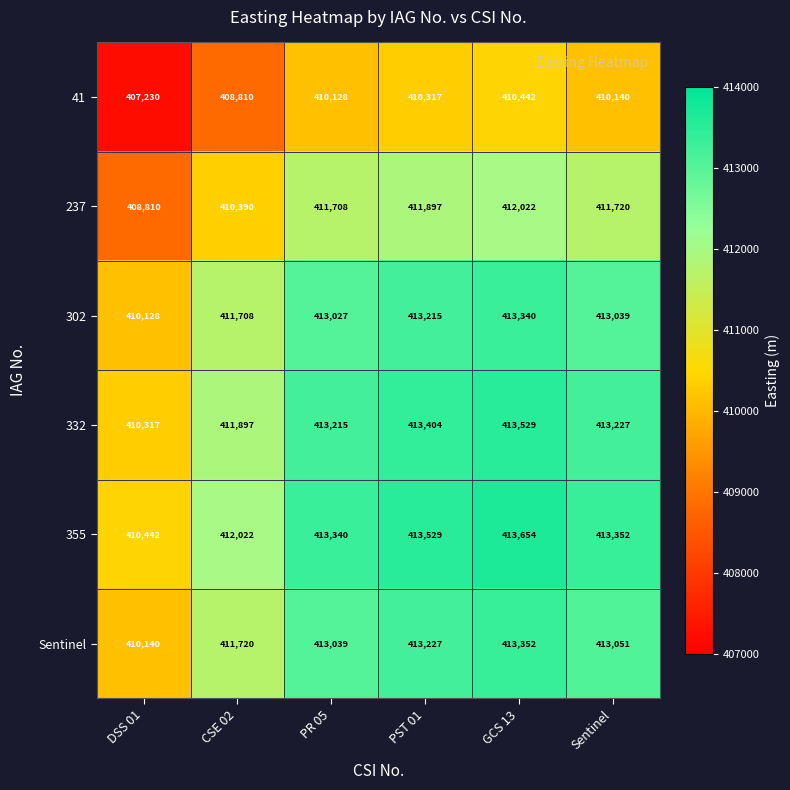

At which label does 41 first exceed 410140?

PST 01